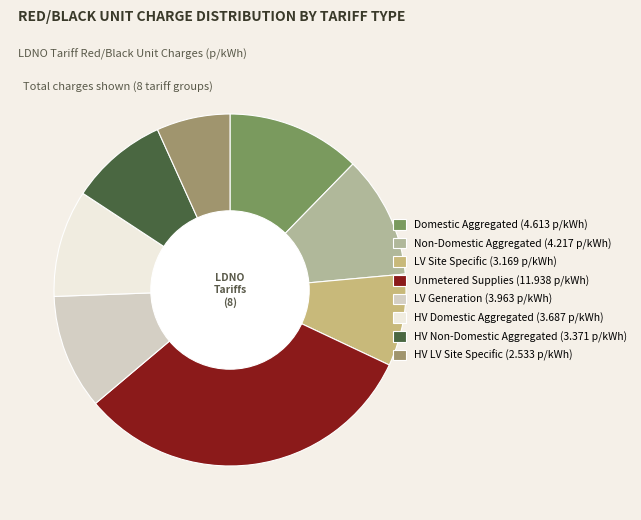

How many segments does this pie chart have?

8